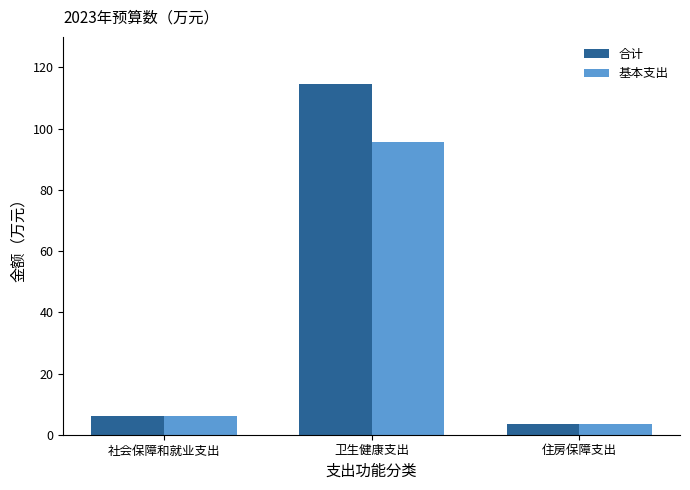

Count the number of data series in this chart.

2